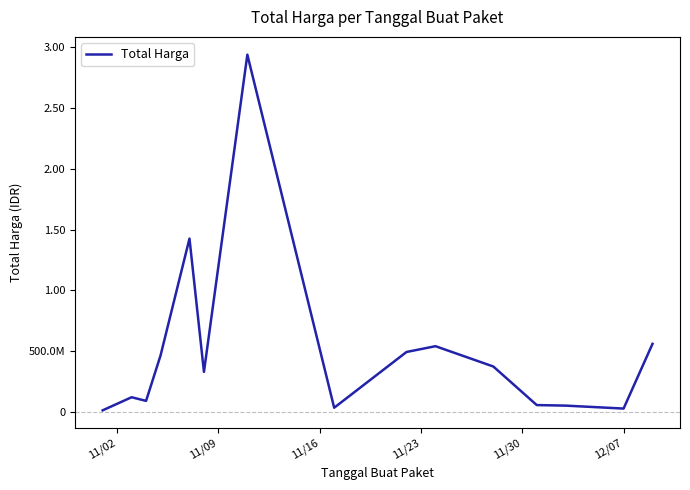

What is the value of the 12th point from the left?

56152800